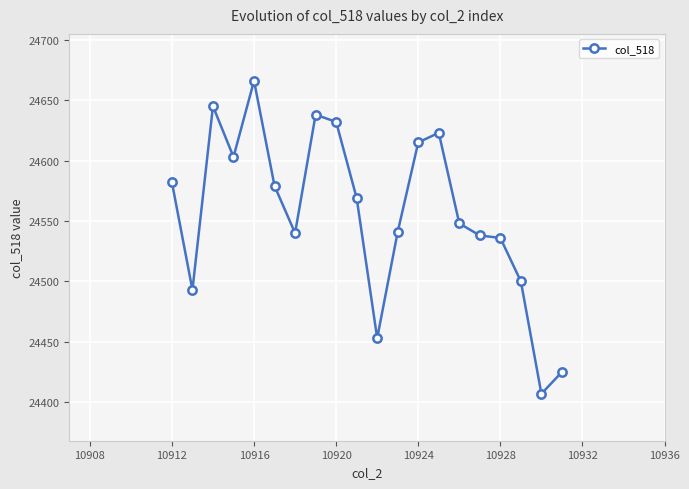

What is the value of the 6th point from the left?

24579